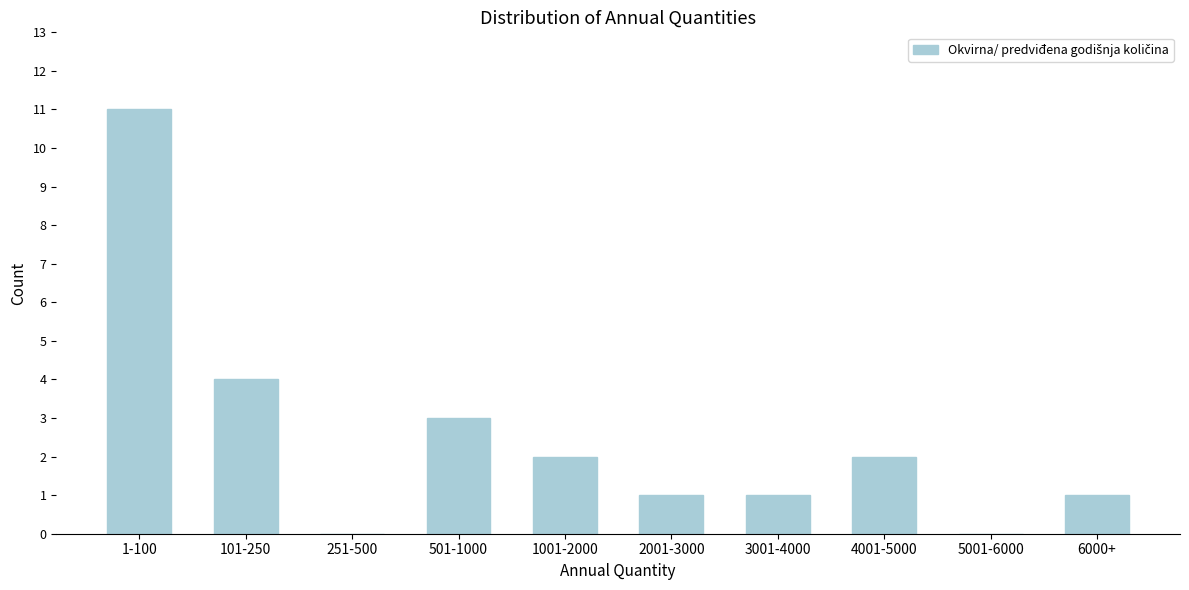

Reading left to right, extract all data points from this chart.

1-100=11	101-250=4	251-500=0	501-1000=3	1001-2000=2	2001-3000=1	3001-4000=1	4001-5000=2	5001-6000=0	6000+=1